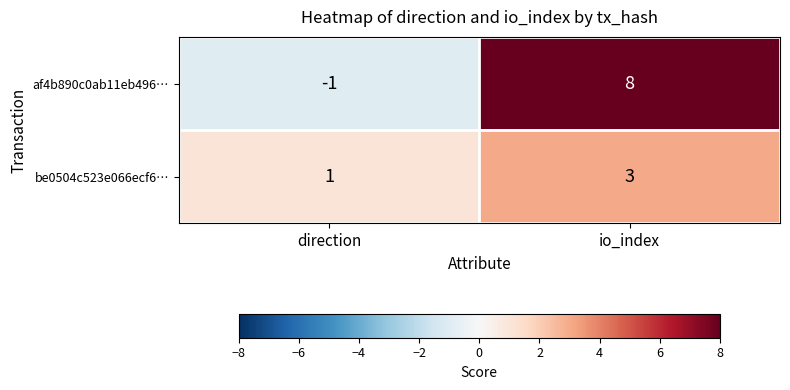

What is the maximum value shown in the chart?

8